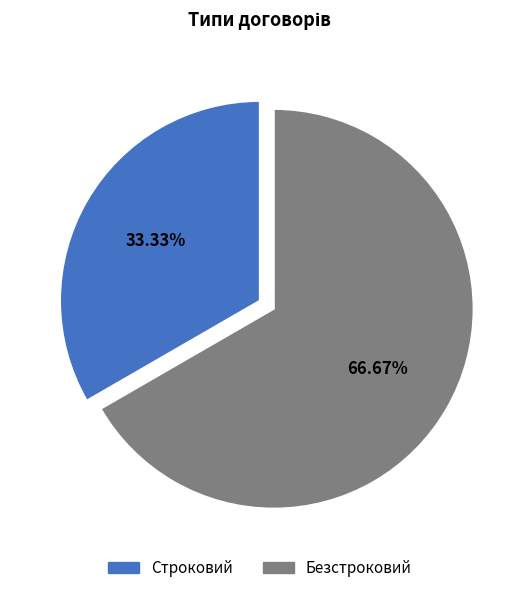

The Безстроковий slice represents 76% of the pie. True or false?

False